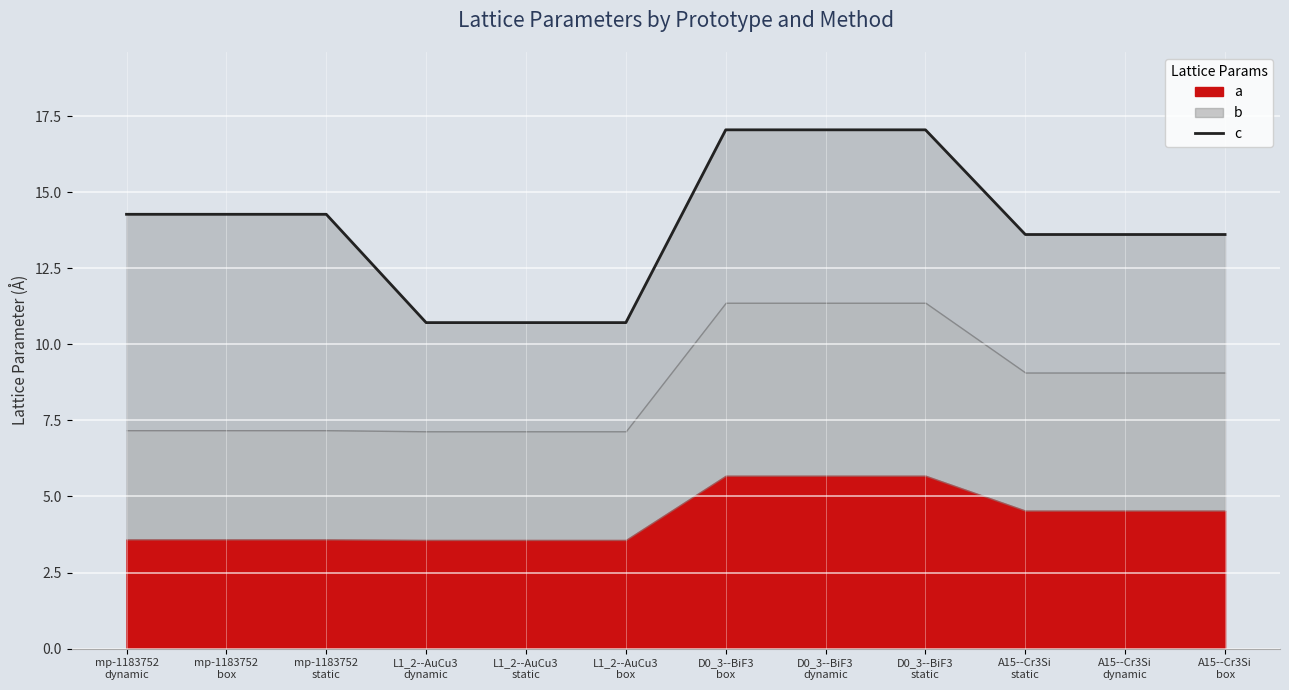

Where is the first local minimum?

mp-1183752
box